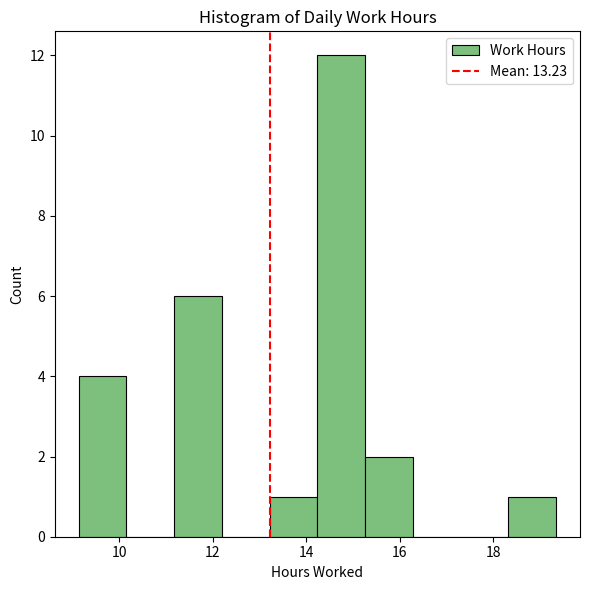

Reading left to right, list every bar in this chart as the range it spans on the x-axis followed by its height. Neither the bar edges nor the heights are printed on the chart, so give them approximately, as read against the axes.

9.2 to 10.2: 4
10.2 to 11.2: 0
11.2 to 12.2: 6
12.2 to 13.2: 0
13.2 to 14.2: 1
14.2 to 15.2: 12
15.2 to 16.2: 2
16.2 to 17.2: 0
17.2 to 18.4: 0
18.4 to 19.4: 1